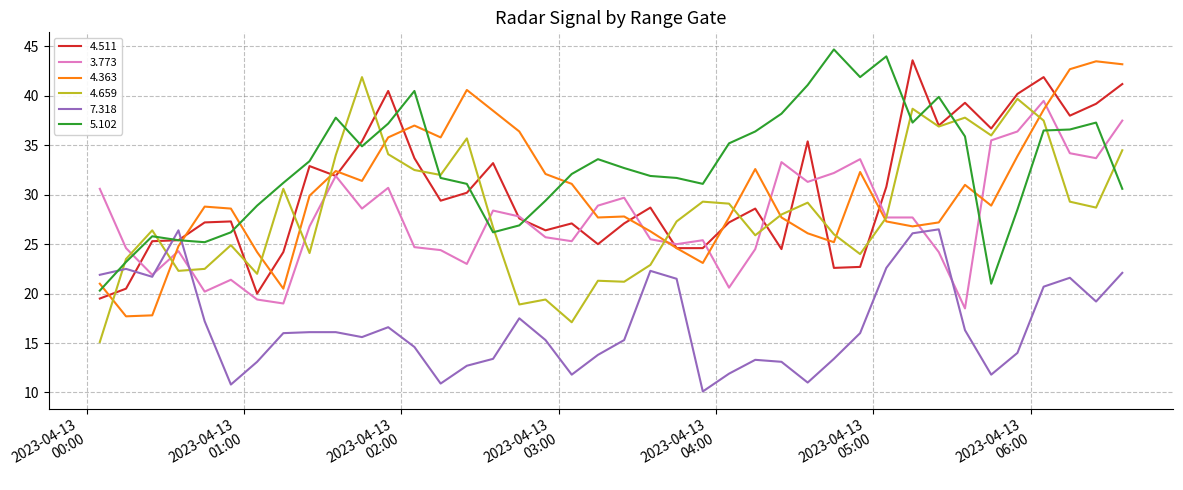

Which series has the largest total across all categories?

5.102